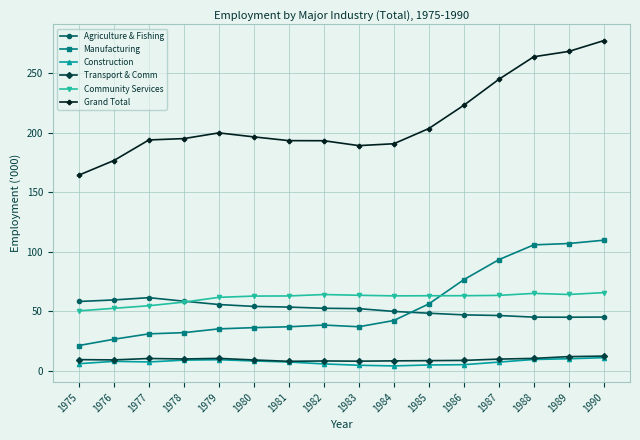

Is the value of Agriculture & Fishing at 1982 greater than the value of Grand Total at 1980?

No